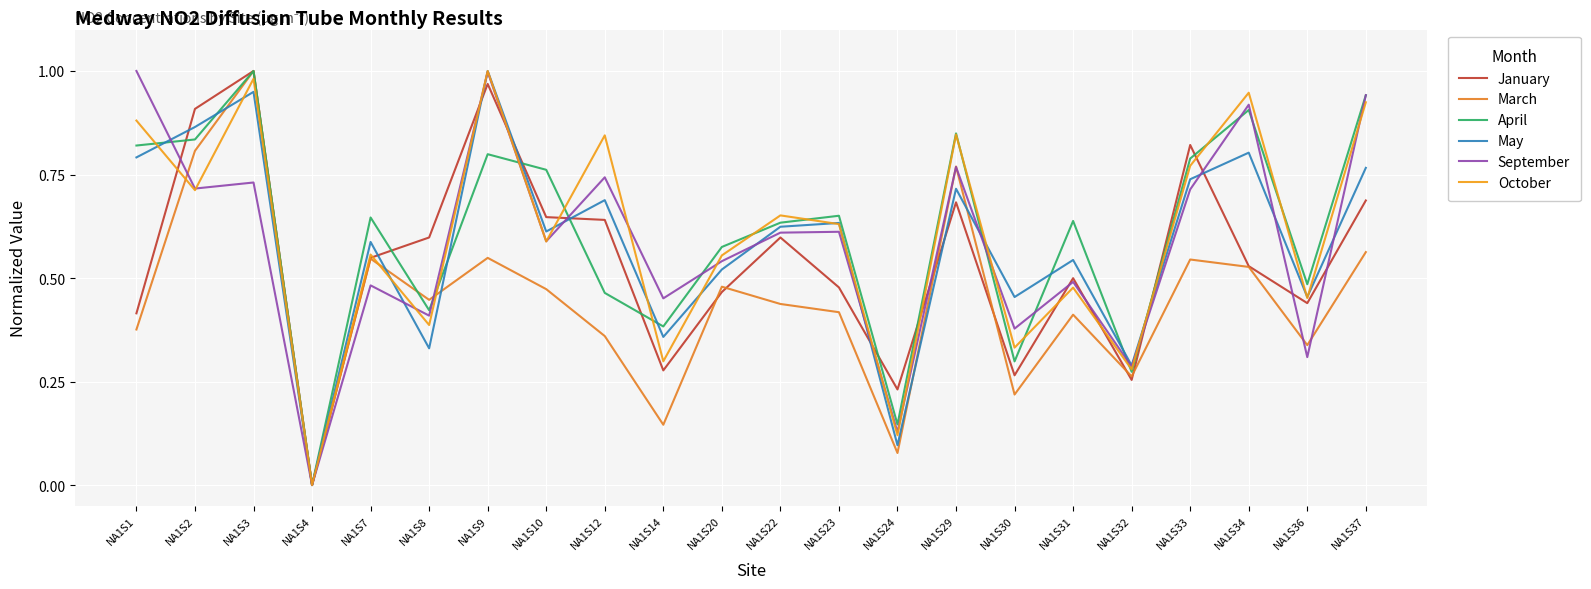

The October series shows 0.8 at NA1S29. True or false?

True